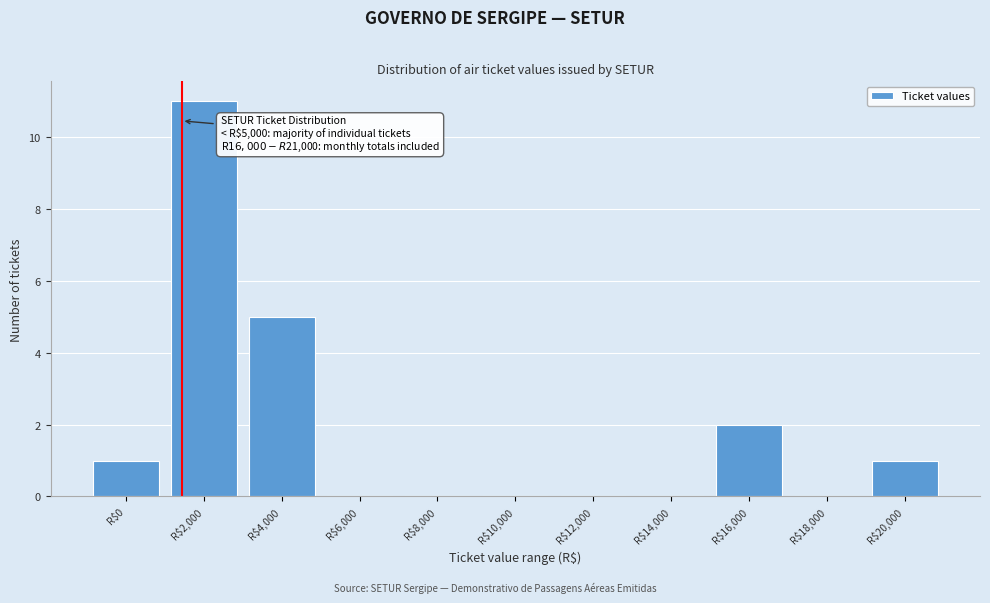

The value at R$4,000 is 5. True or false?

True